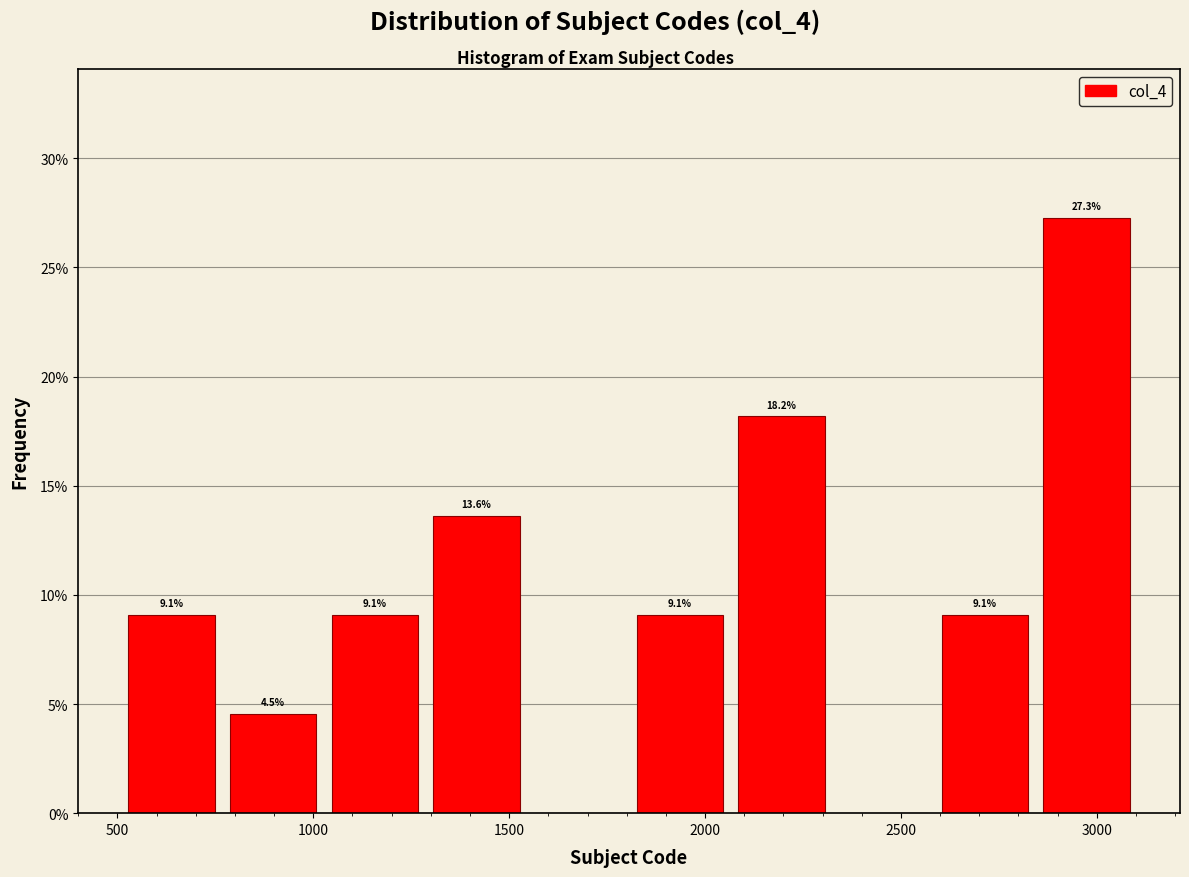

Which range on the x-axis has the tallest bar?

2850 to 3100